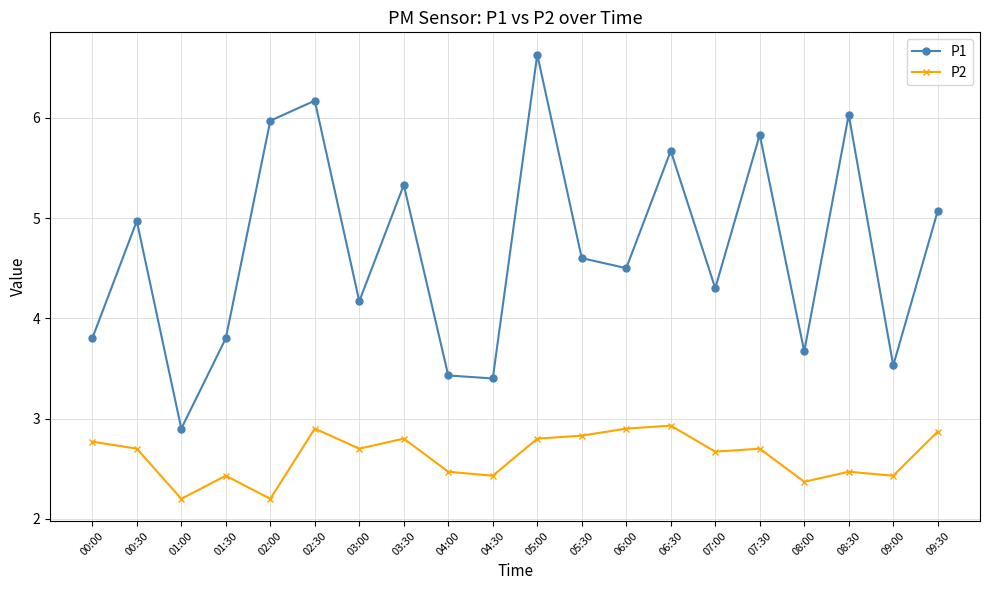

What is the average value of the P2 series?

2.6